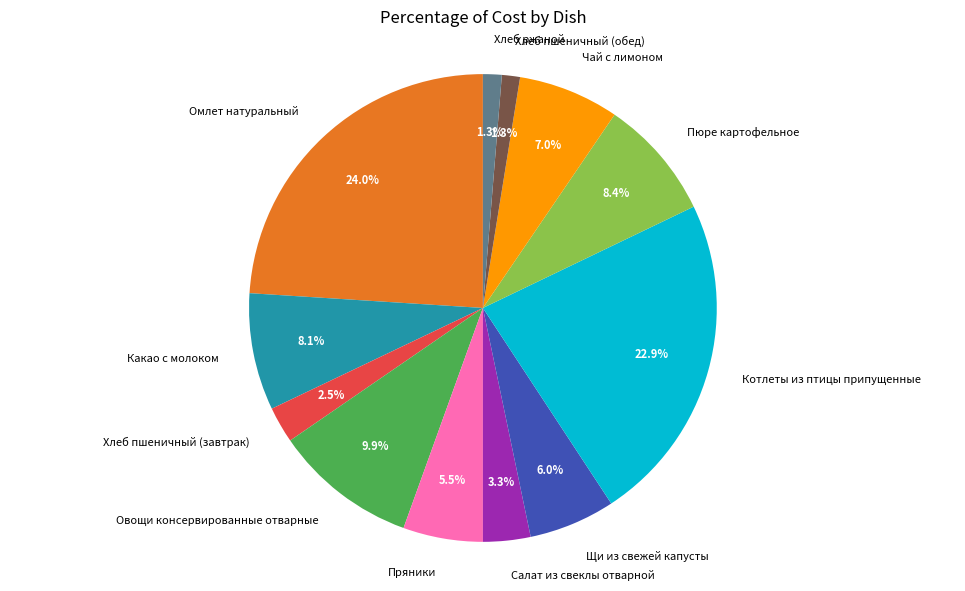

Approximately how many times larger is the value at Омлет натуральный compared to Щи из свежей капусты?

4.0